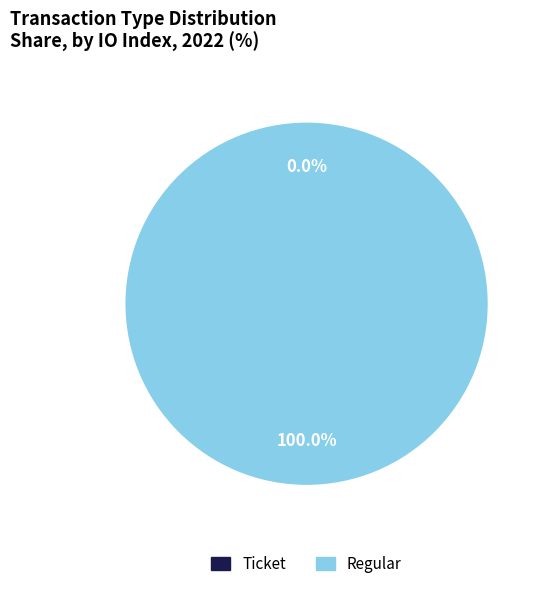

Which slice is the largest?

Regular